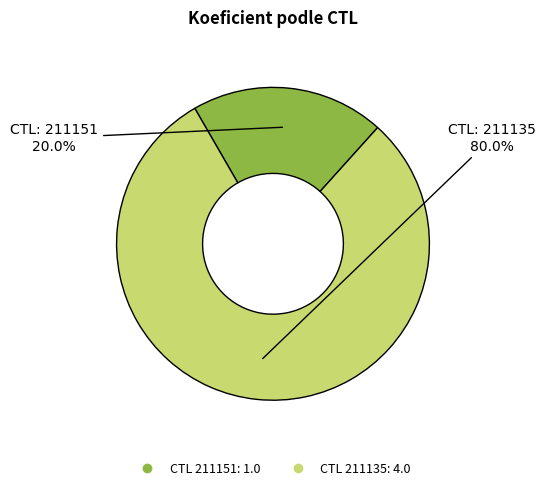

Does any single category account for the majority?

Yes